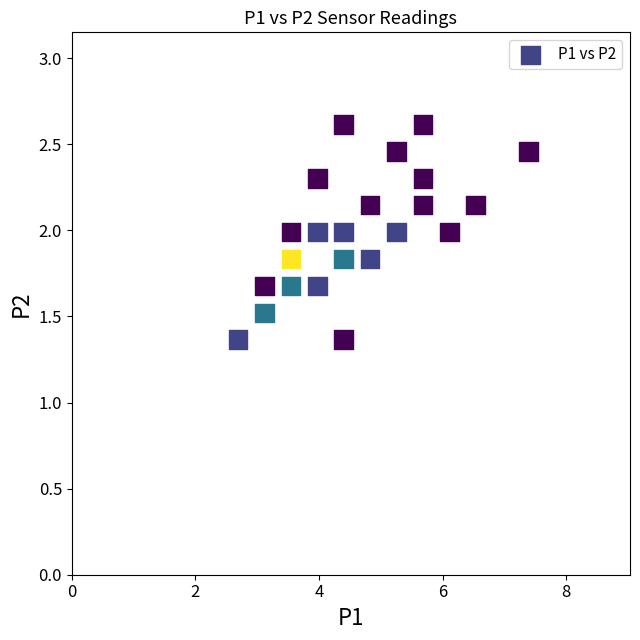

What is the range of X values (max minus min)?

4.7